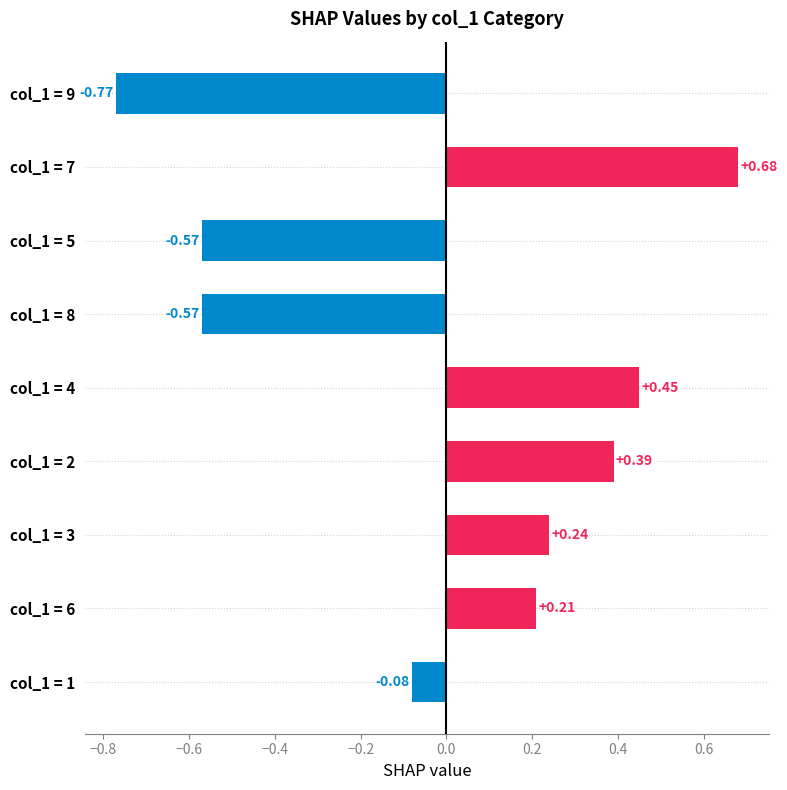

Which has a higher value, col_1 = 1 or col_1 = 4?

col_1 = 4